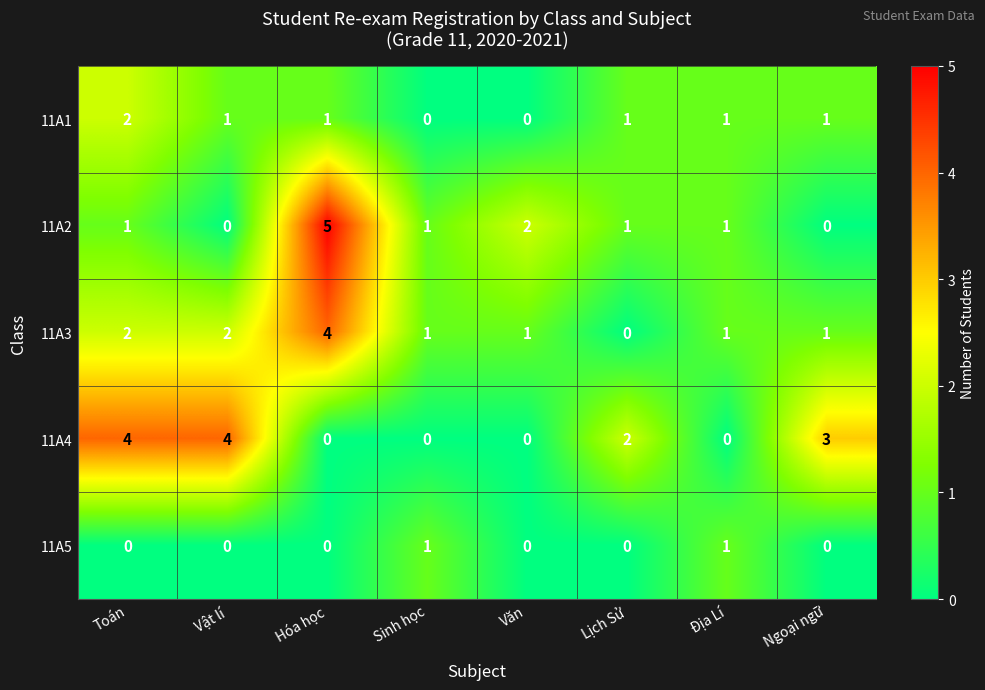

Where is 11A4 nearest to the value 2?

Lịch Sử